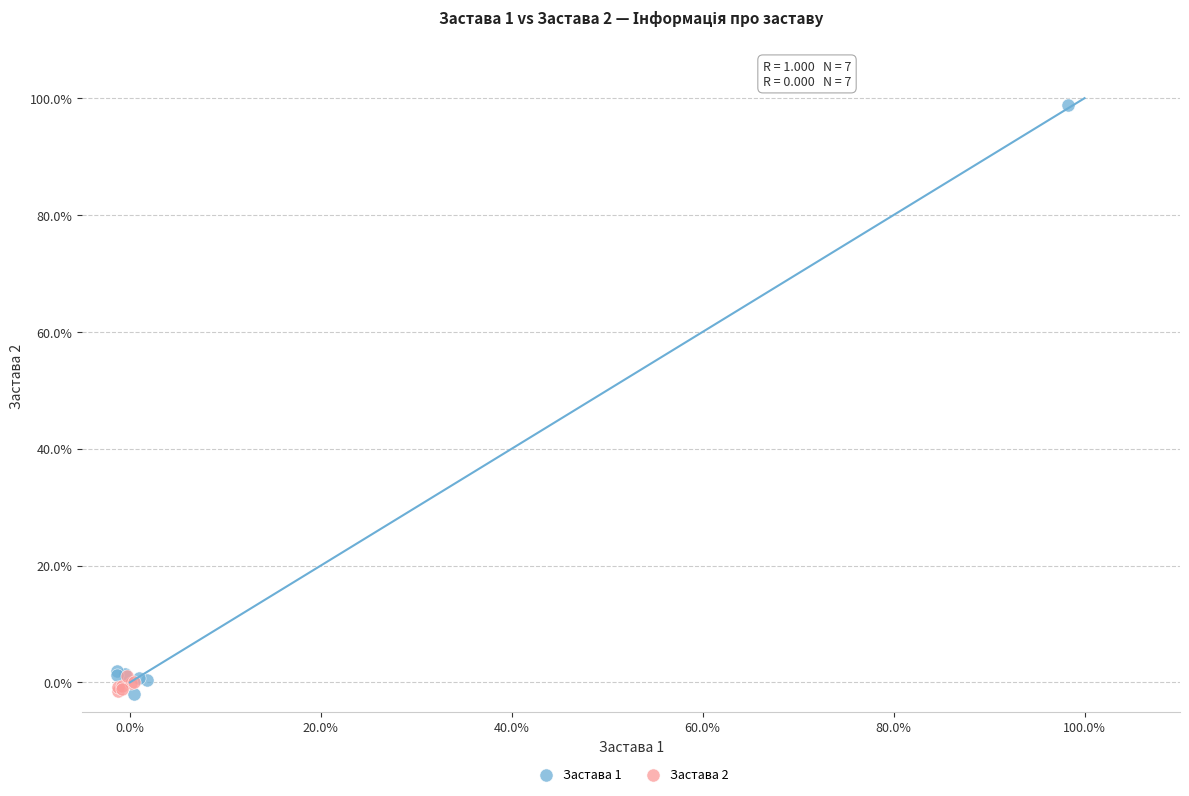

Which series has the largest Y range (max minus min)?

Застава 1